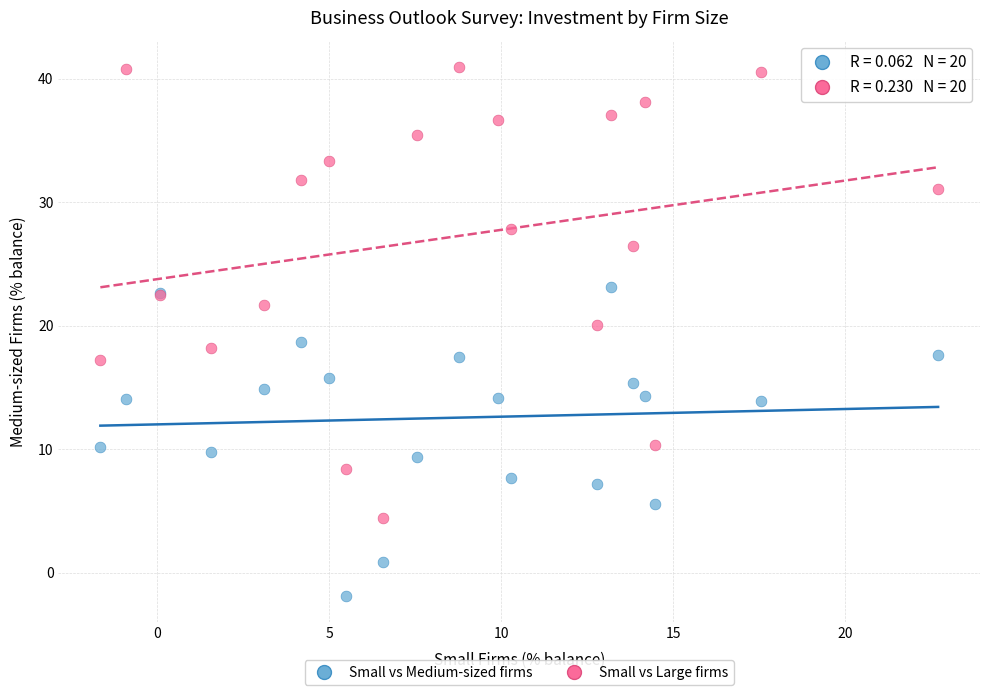

Which series contains the highest Y value?

Small vs Large firms